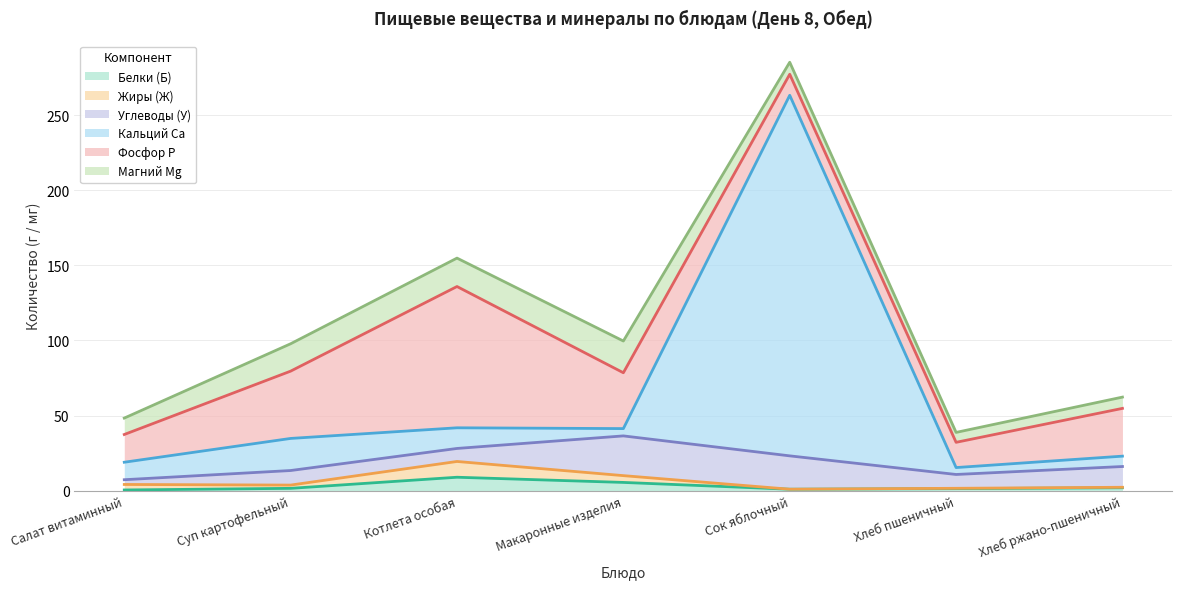

Where does the Магний Mg series first go above 10?

Салат витаминный